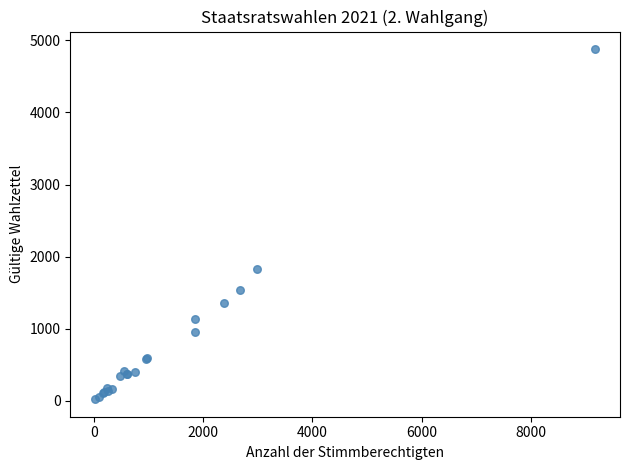

What Y value in the scatter plot is closest to 2450?

1825